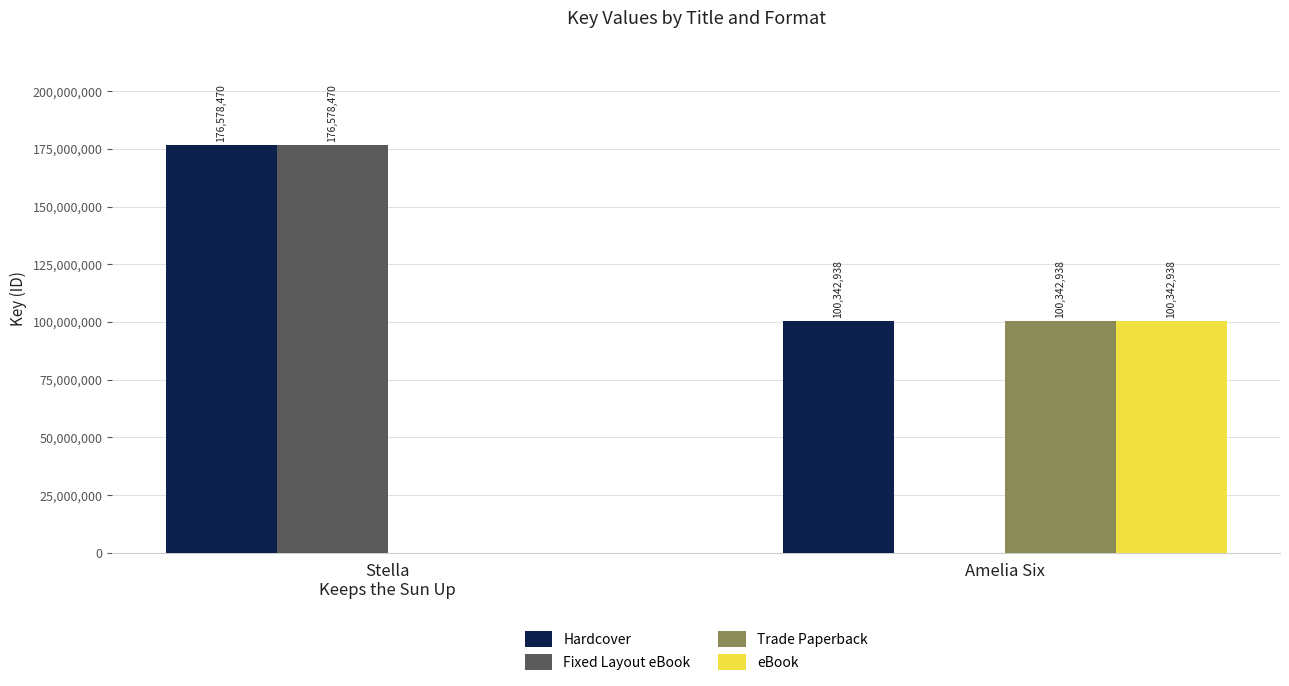

Count the Hardcover values in the range 100342938 to 176578470.

2